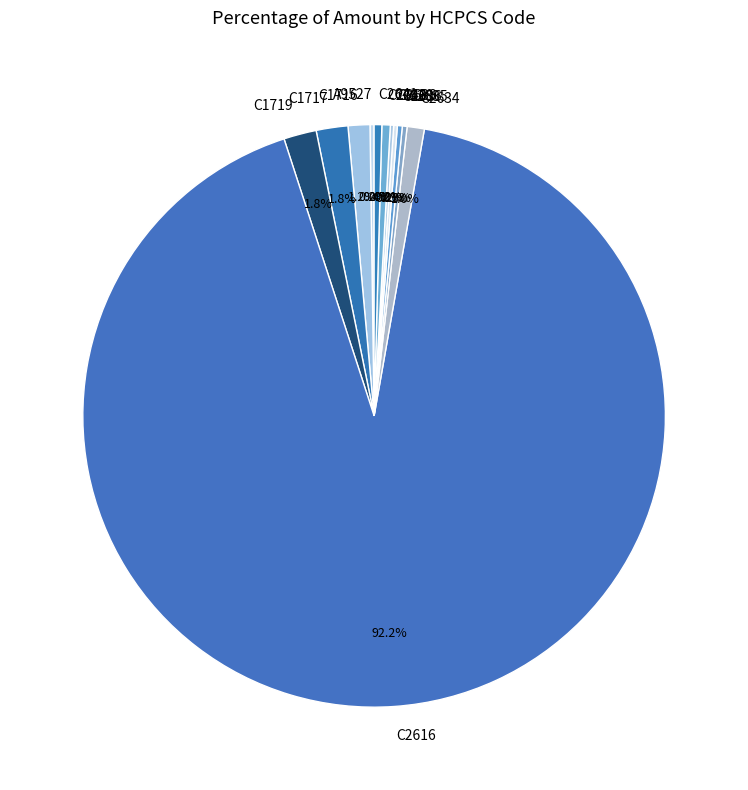

Which slice is the largest?

C2616